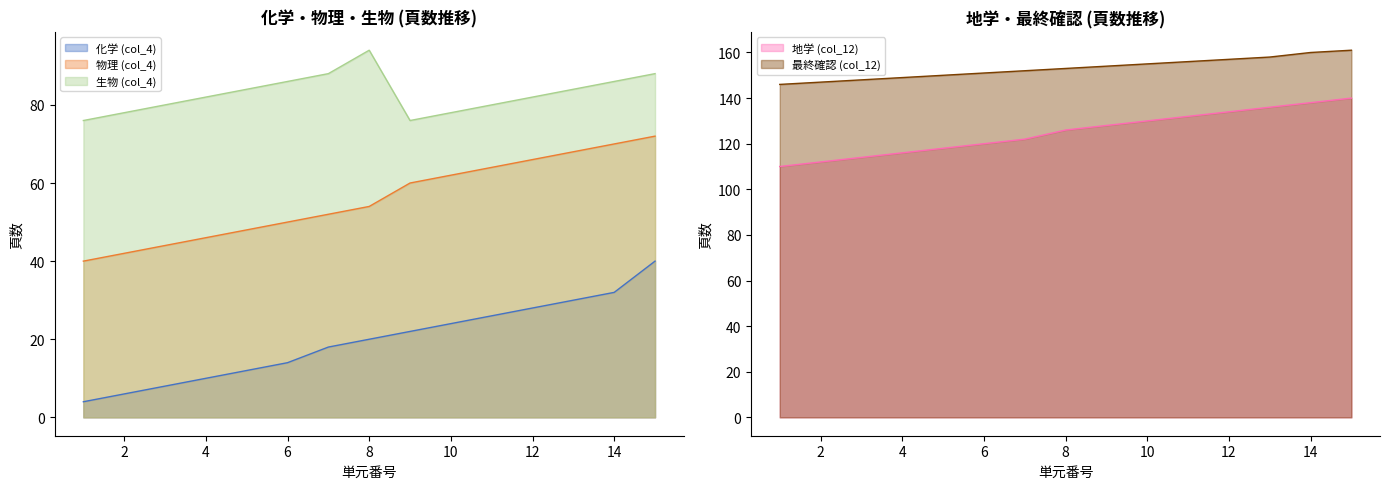

What is the sum of all 最終確認 (col_12) values?

2297